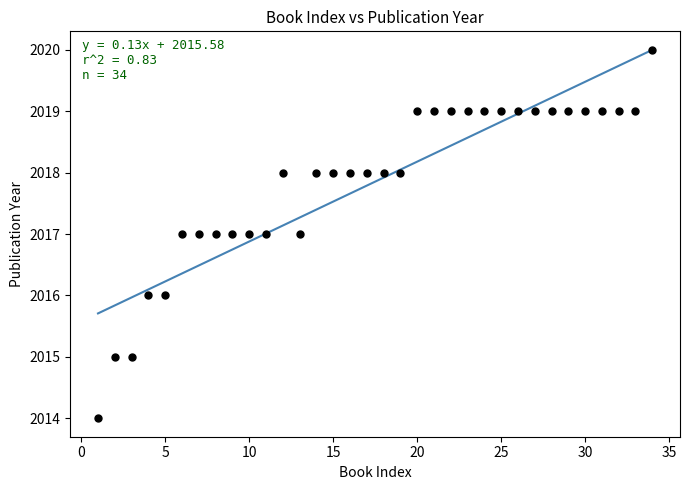

What is the range of Y values (max minus min)?

6